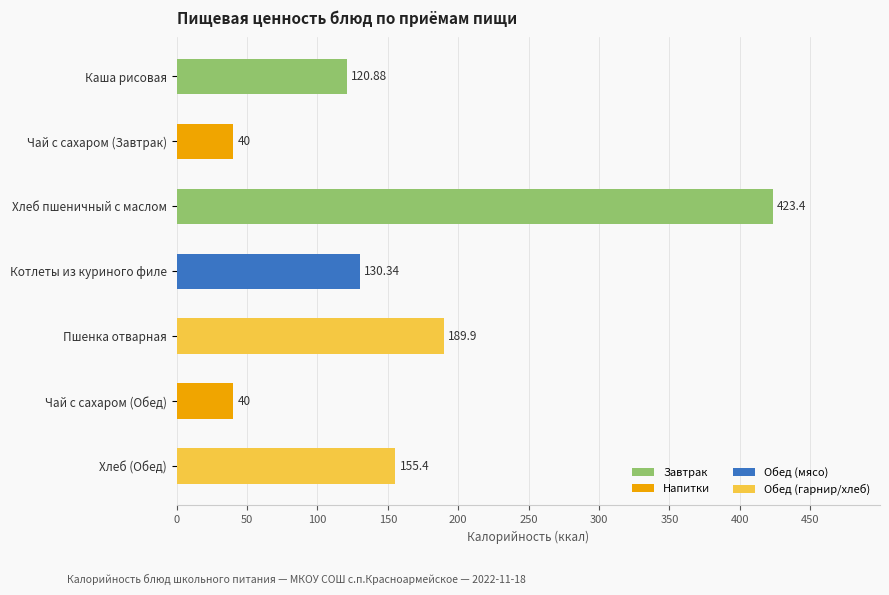

Between Каша рисовая and Чай с сахаром (Обед), which is larger?

Каша рисовая